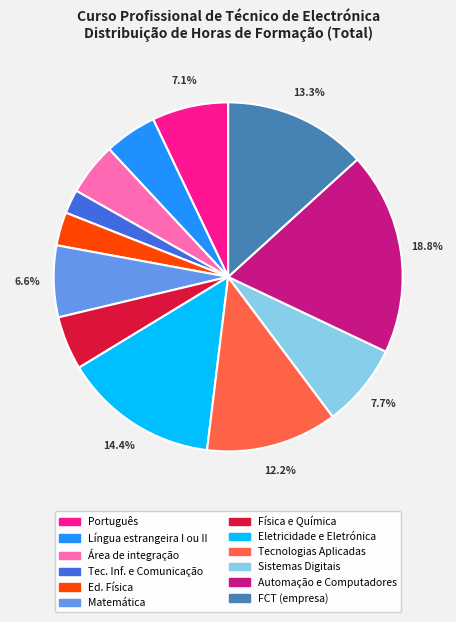

What percentage is the Português slice, to the nearest percent?

7%